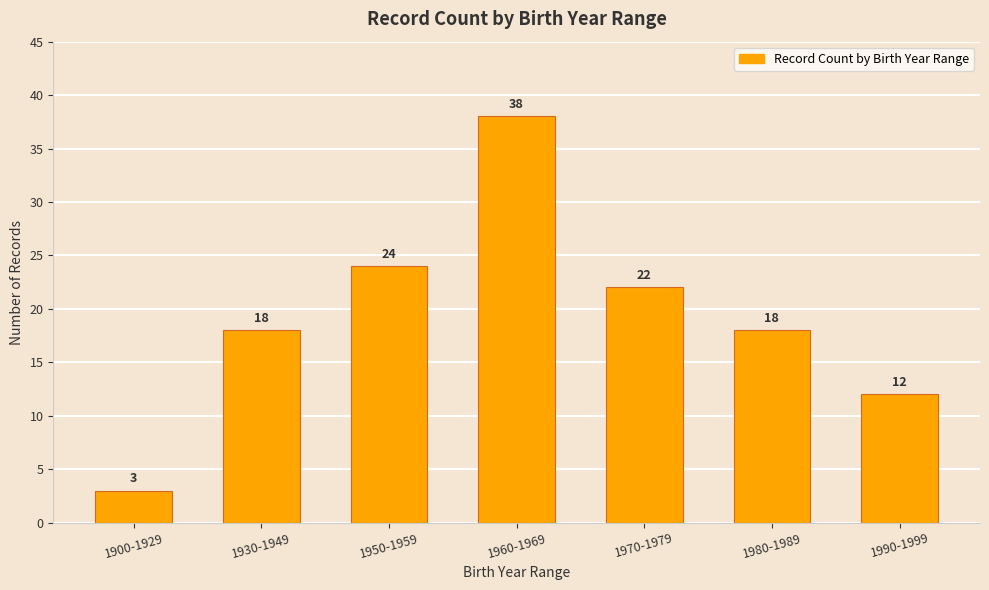

Which label corresponds to the smallest value in the chart?

1900-1929